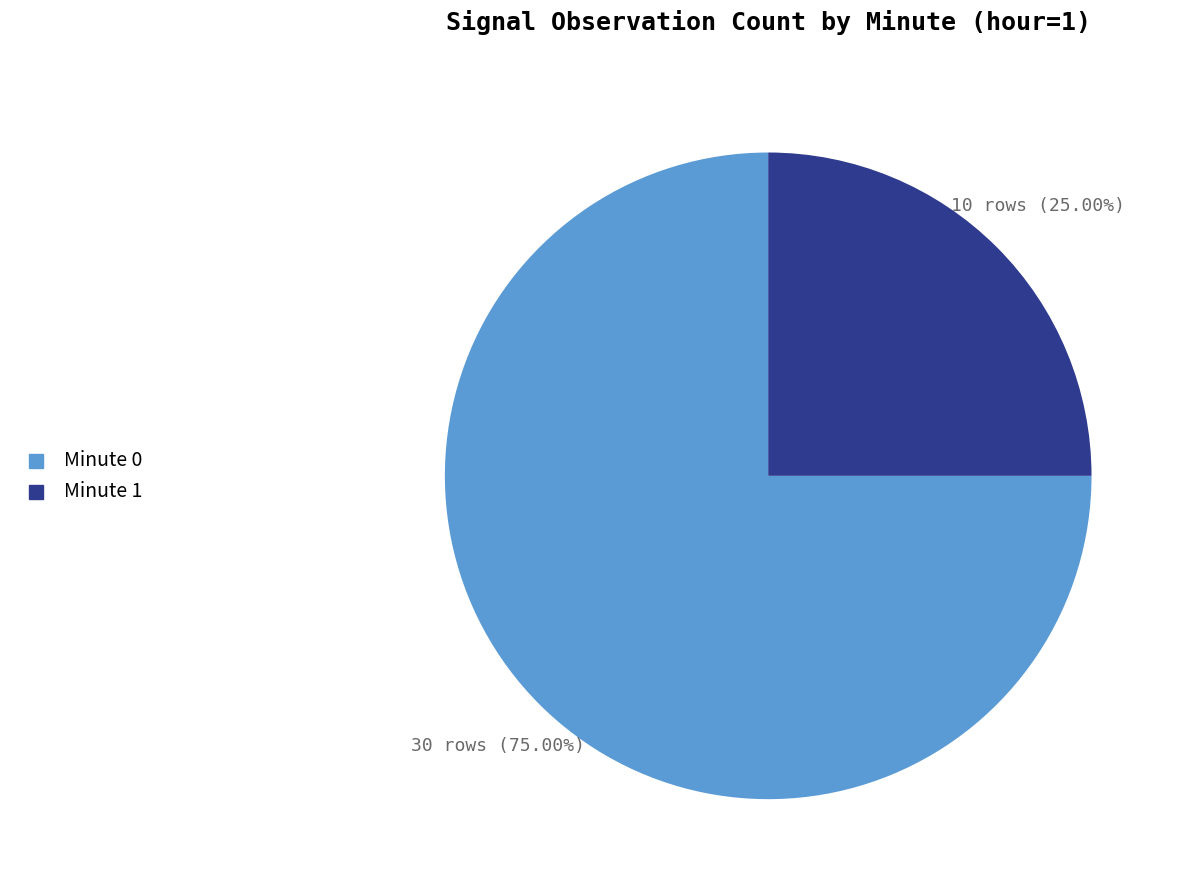

Is there any slice that represents more than half of the pie?

Yes